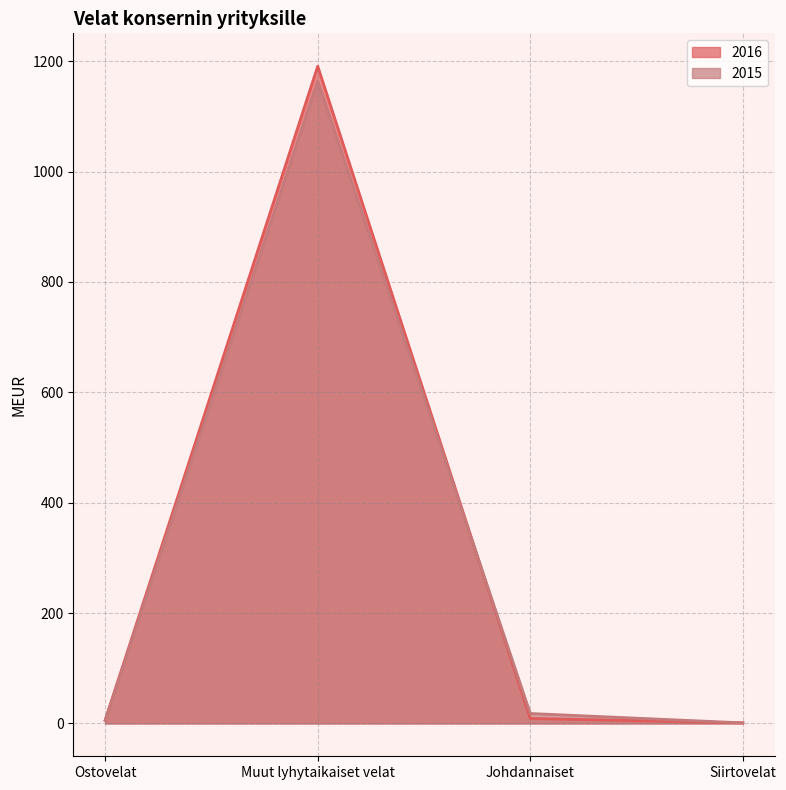

At how many categories does at least one series exceed 3?

3